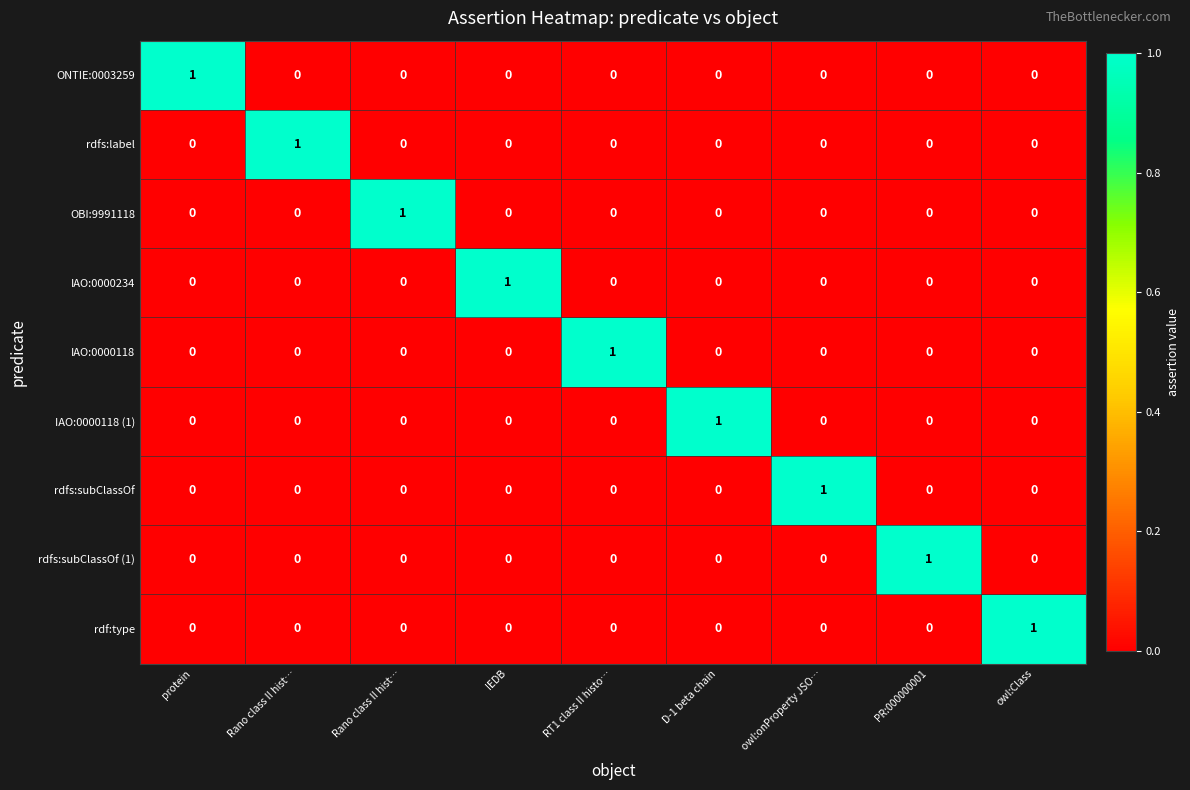

How many categories are shown in the chart?

9